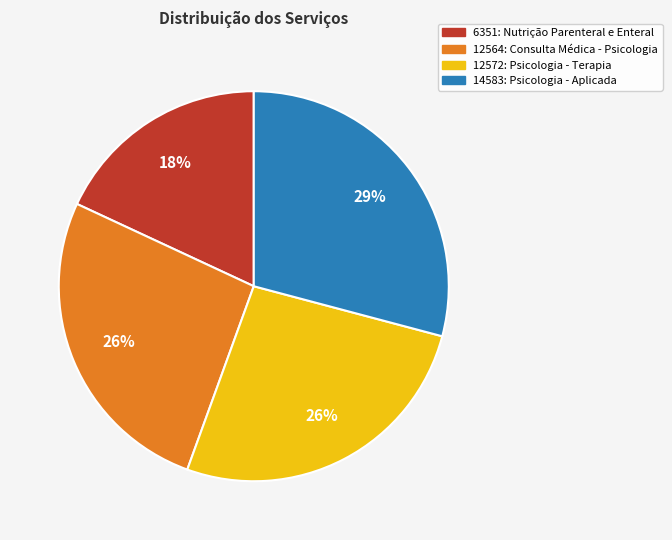

How many segments does this pie chart have?

4